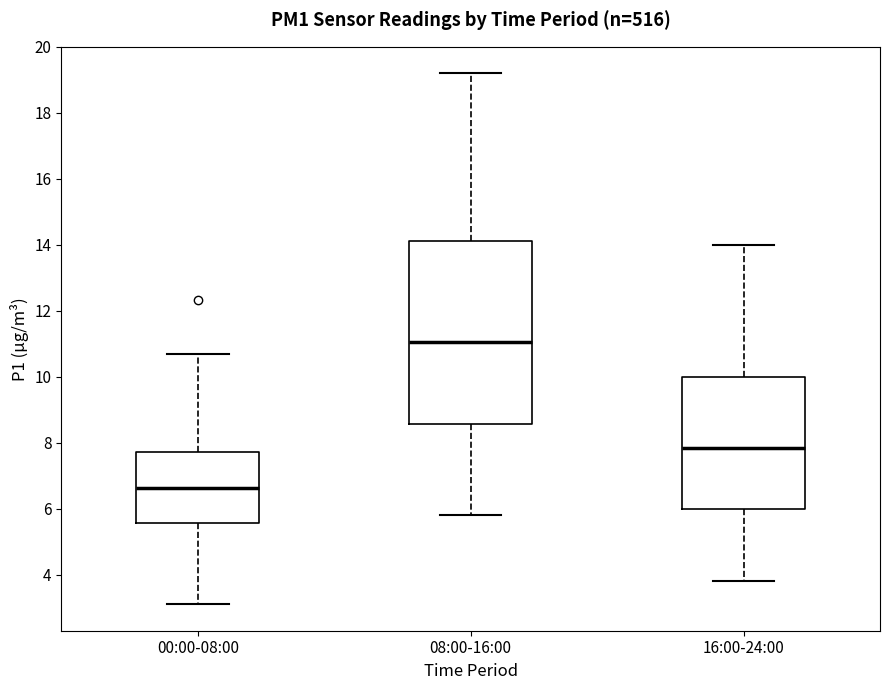

Which box has the lowest median line?

00:00-08:00